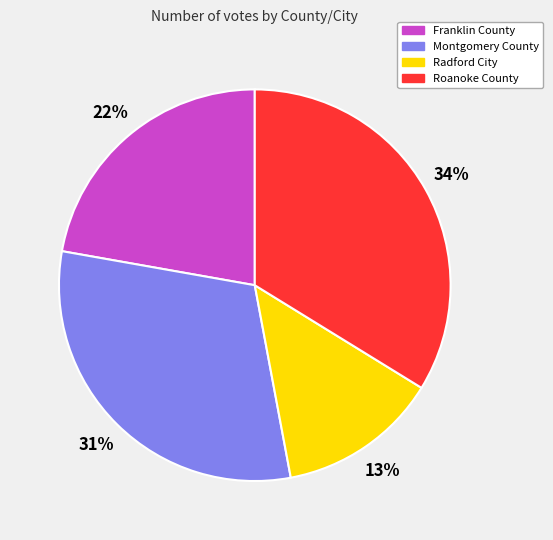

To the nearest percent, what is the combined percentage of Roanoke County and Radford City?

47%